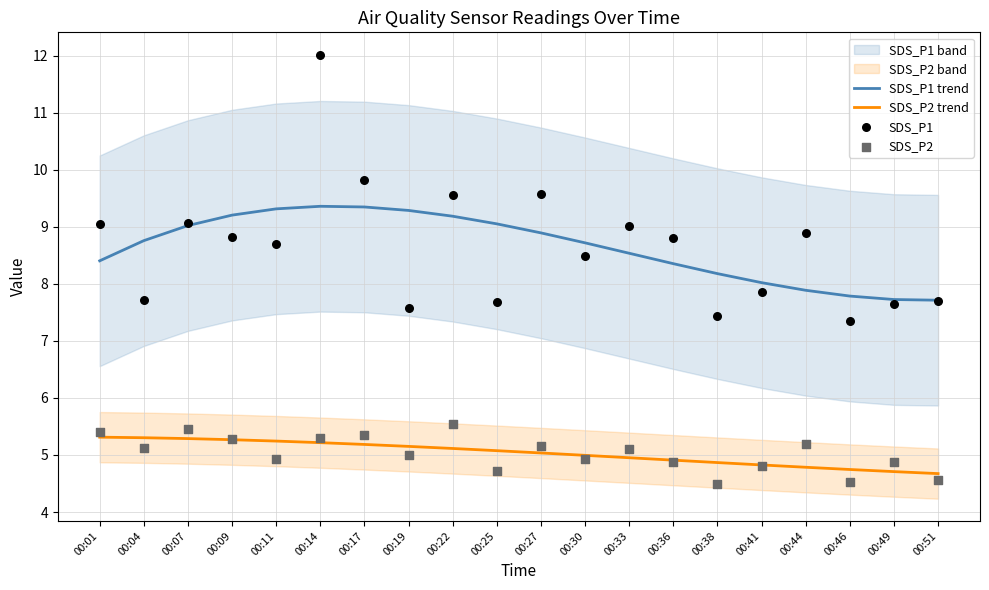

True or false: SDS_P2 trend and SDS_P1 trend cross at least once.

False